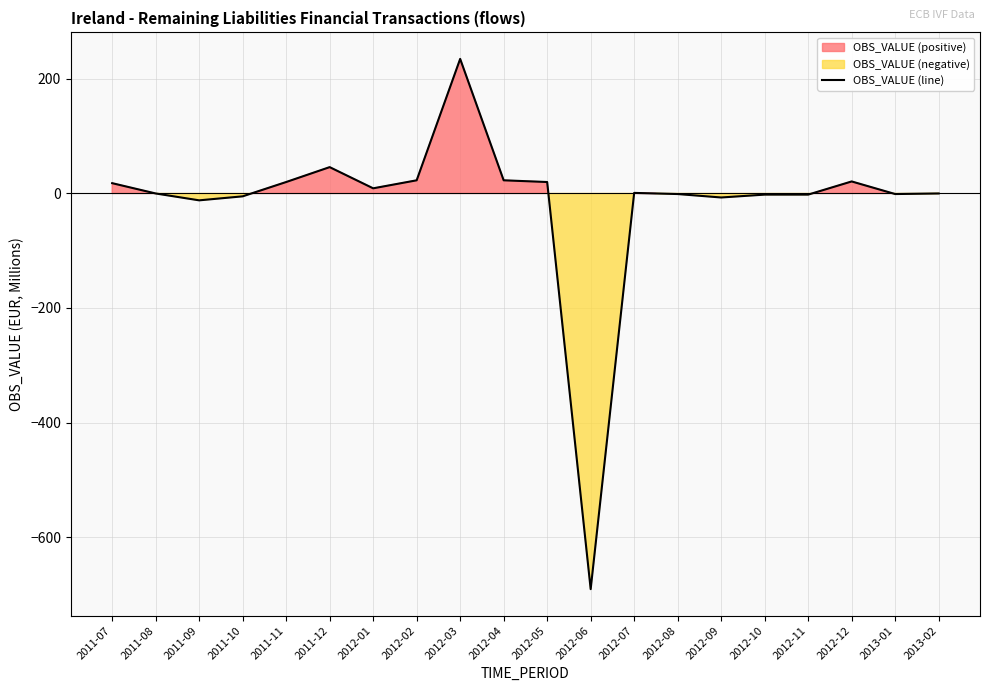

Read the value at 2012-02.

23